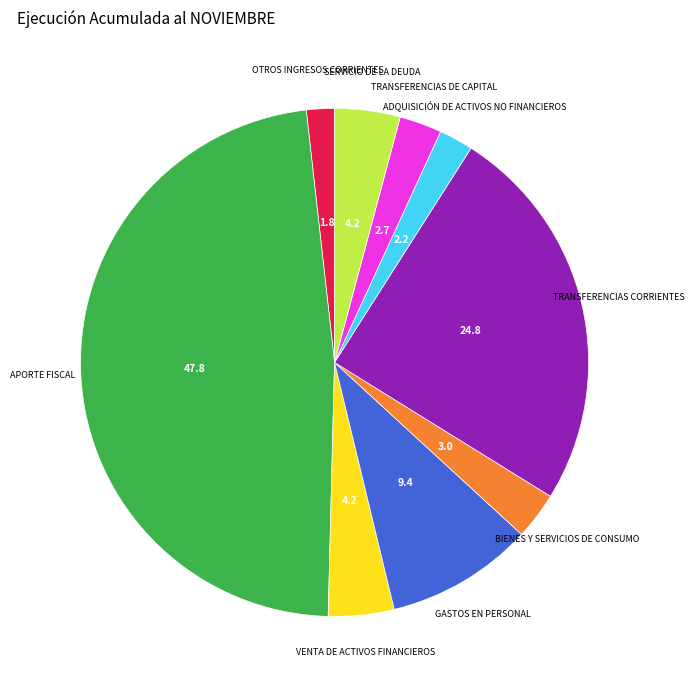

How many segments does this pie chart have?

9